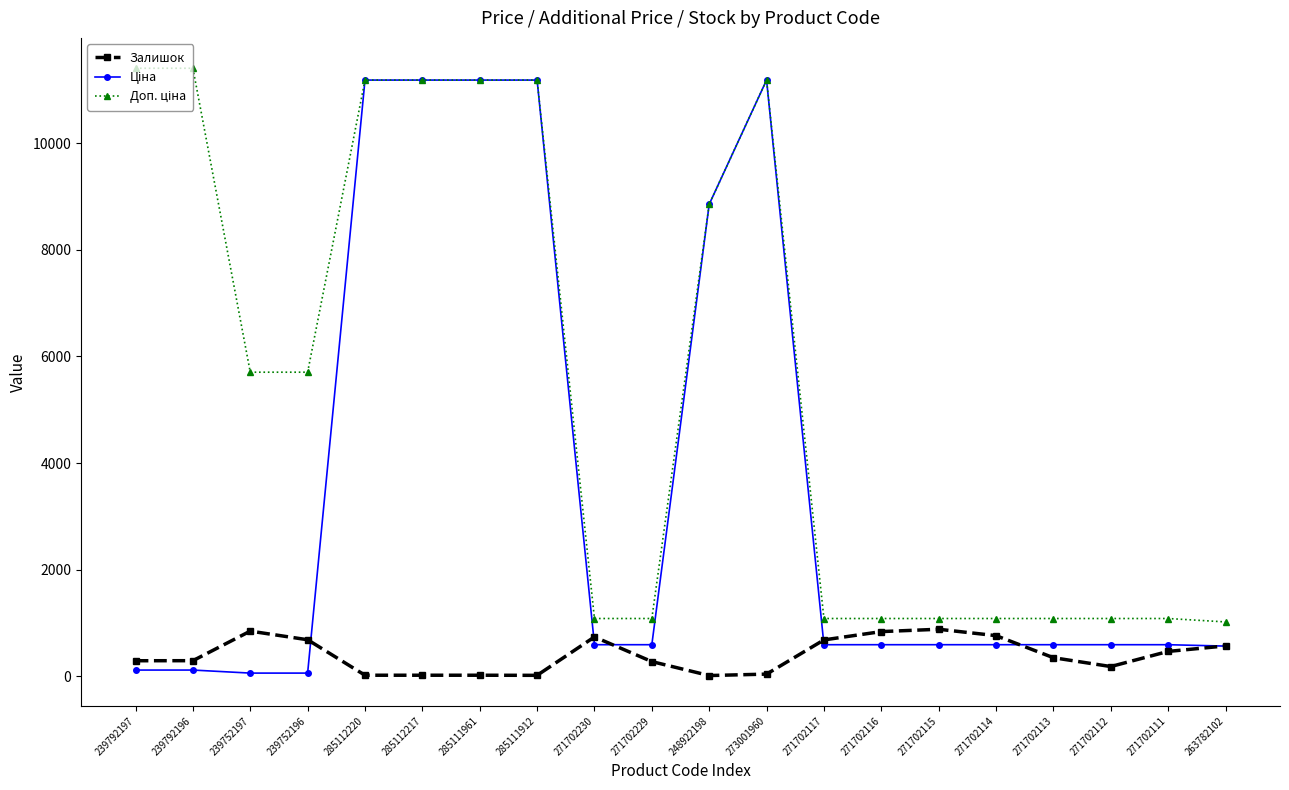

What is the sum of all Залишок values?

7944.0